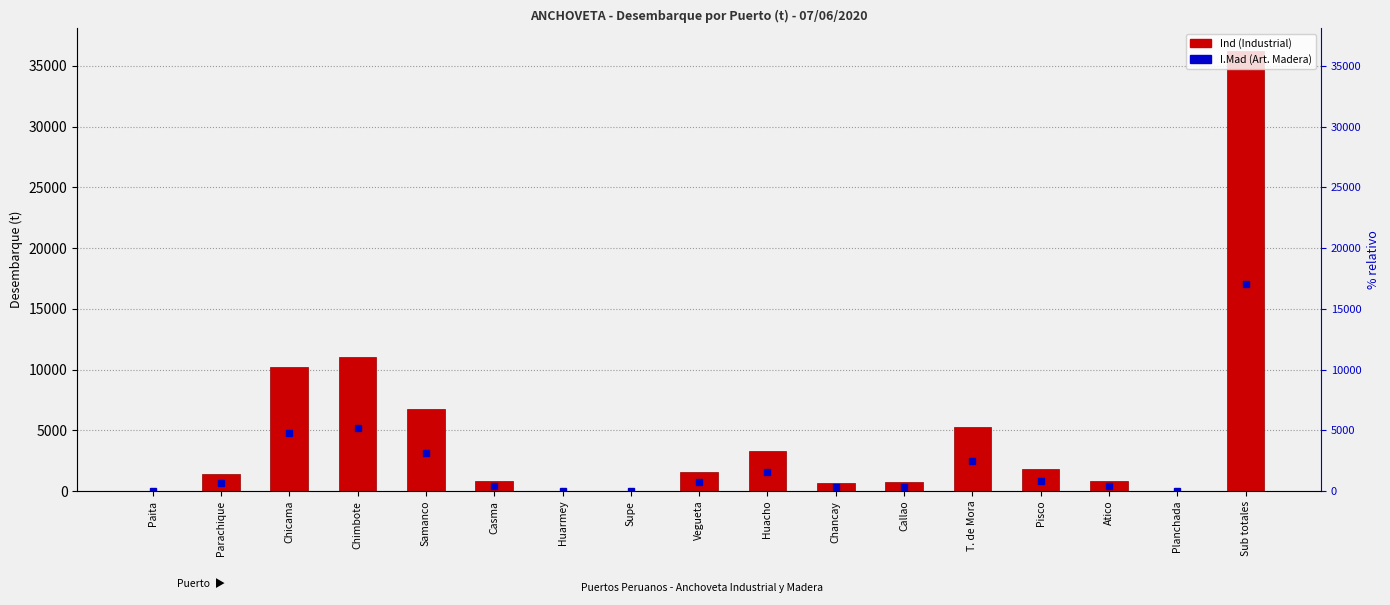

True or false: the data shows 11043.1 at Chimbote.

True